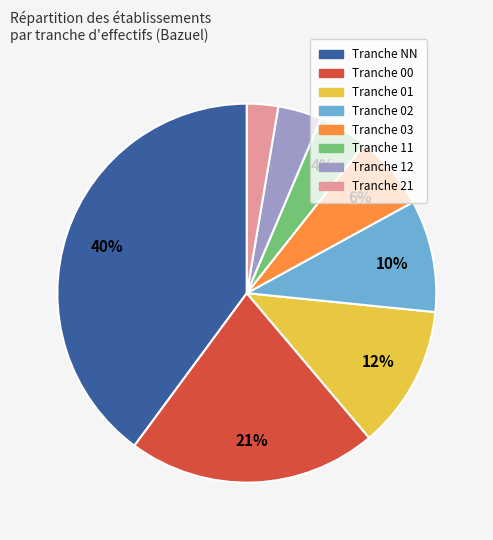

To the nearest percent, what is the difference between the largest and smallest slice percentages?

37%